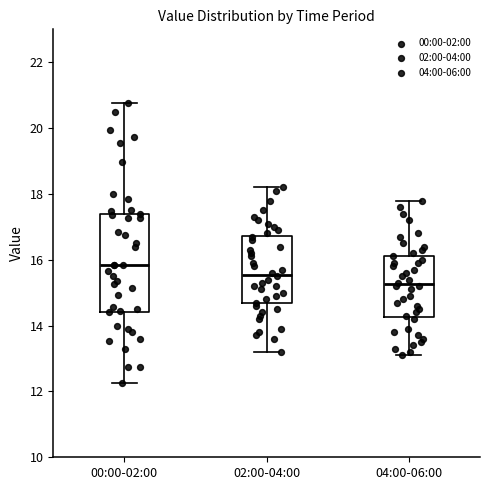

Which box is the tallest, from its lower edge to its upper edge?

00:00-02:00